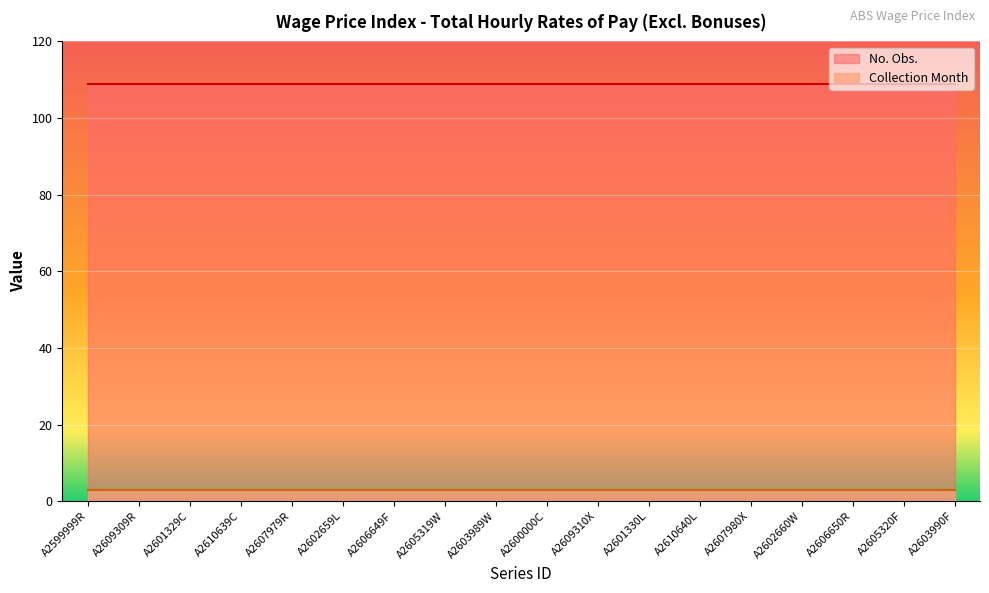

What position from the left is A2600000C?

10